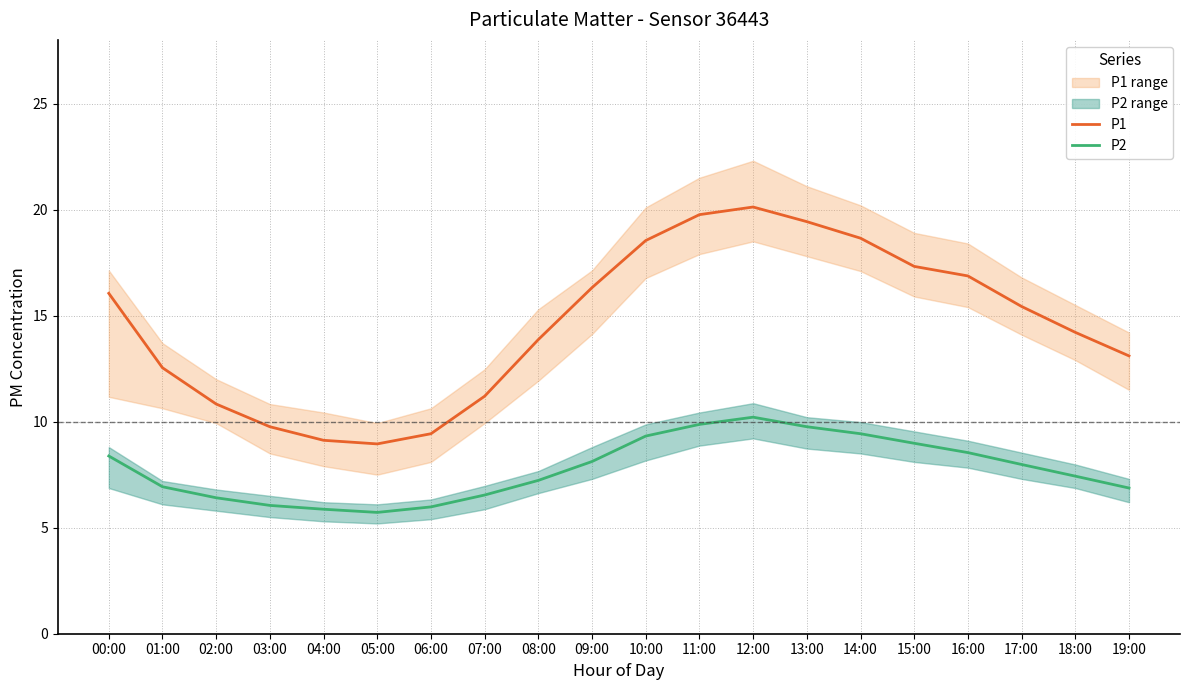

What is the difference between the maximum and minimum values in the P1 series?

11.2